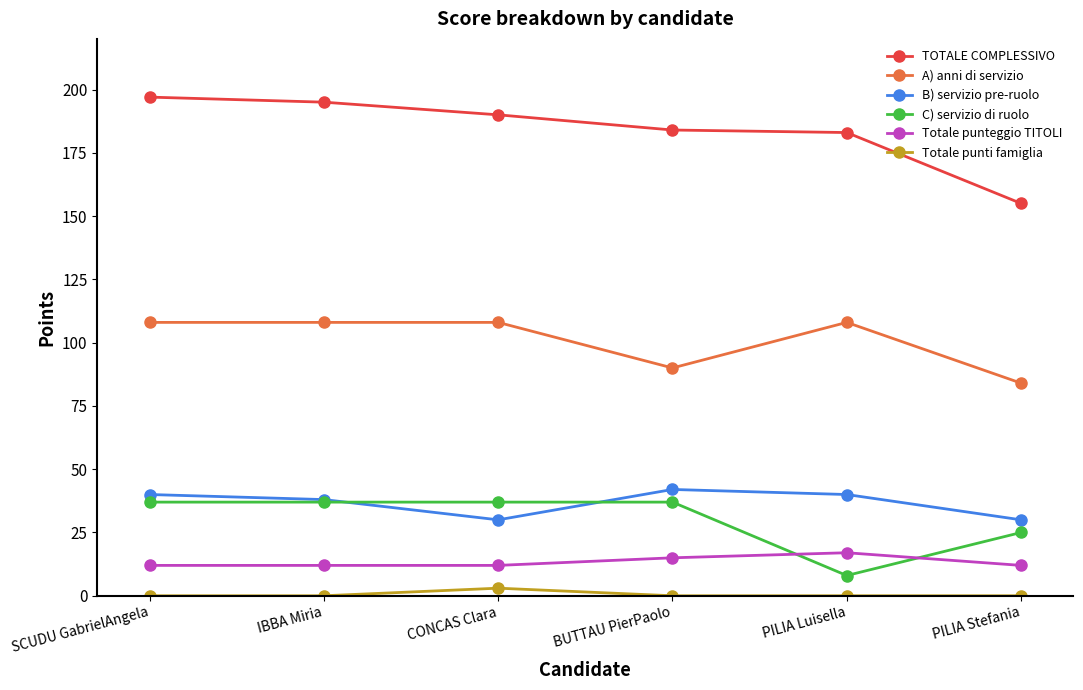

At how many categories does at least one series exceed 8?

6